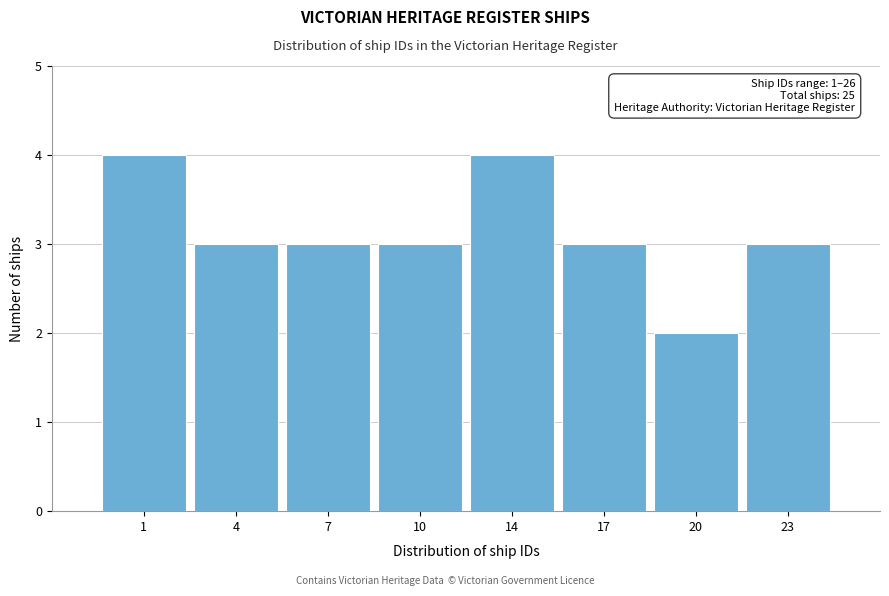

Reading left to right, extract all data points from this chart.

4	3	3	3	4	3	2	3